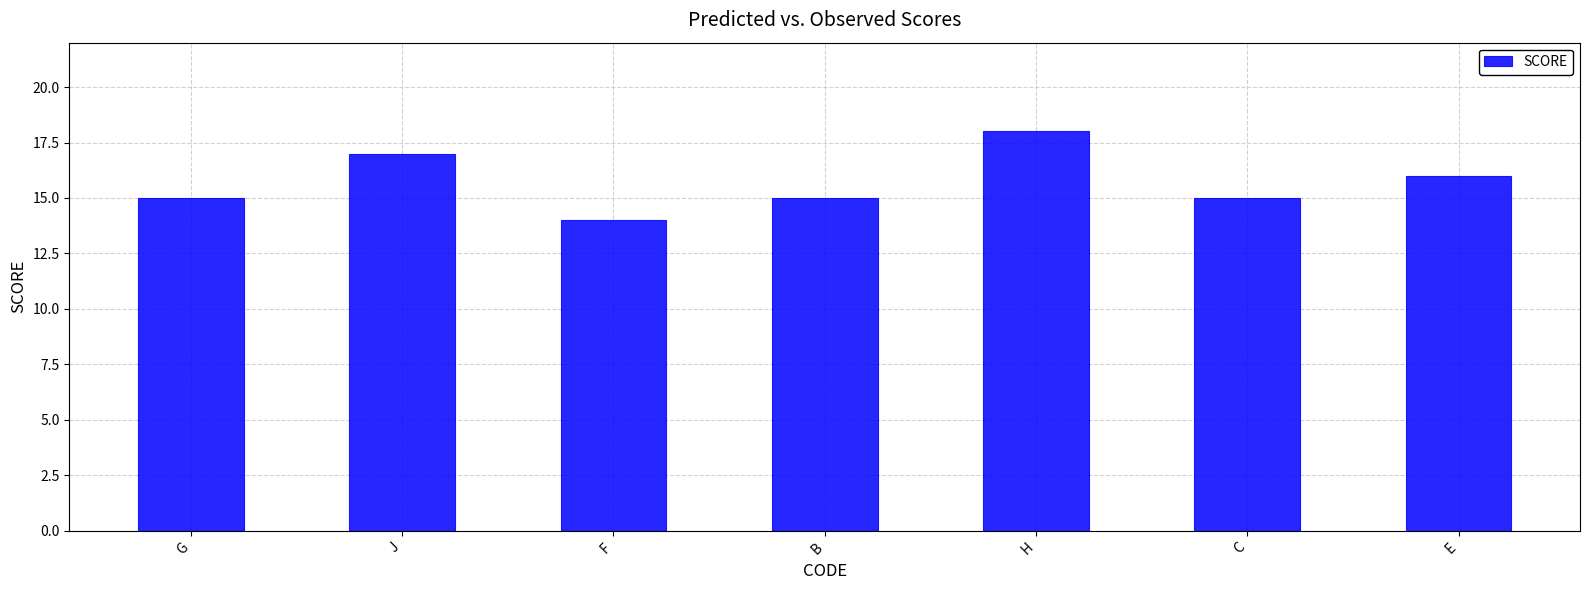

Approximately how many times larger is the value at E compared to B?

1.1